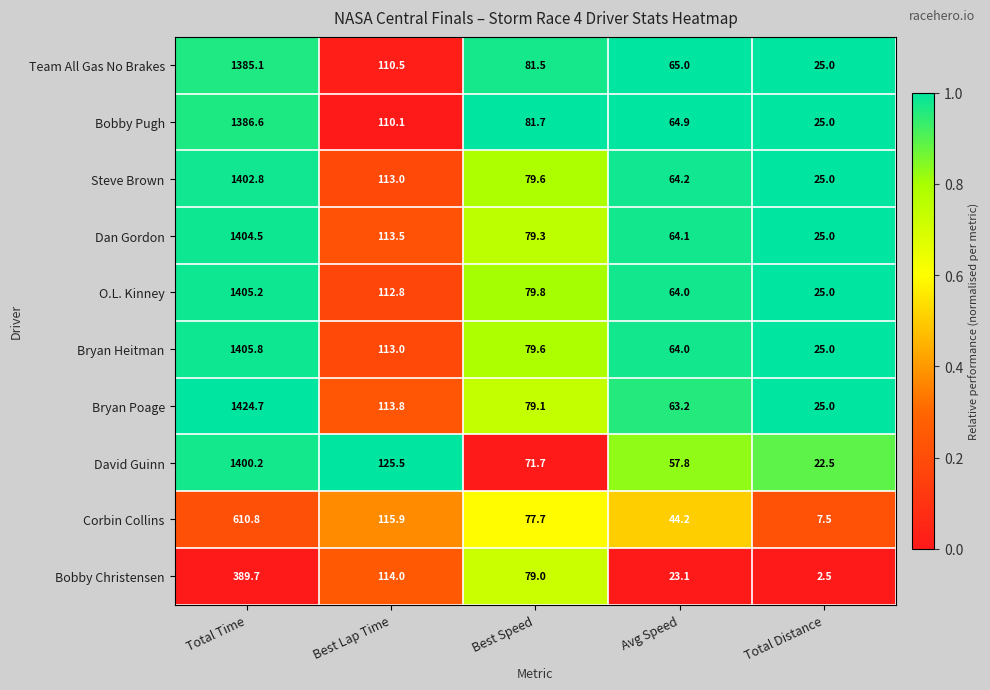

How many categories are shown in the chart?

5